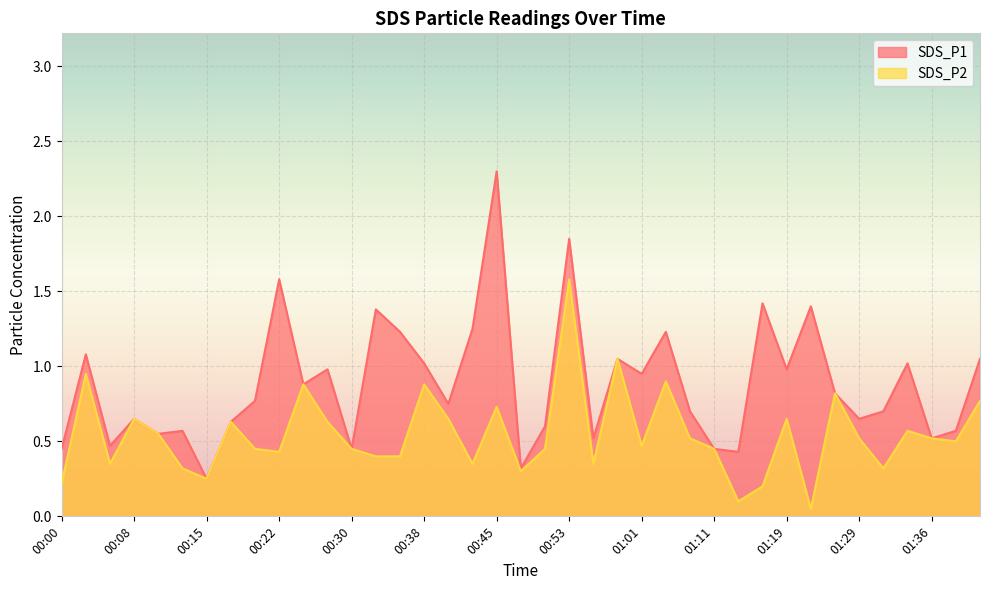

True or false: SDS_P1 has more than 1 interior local peaks.

True